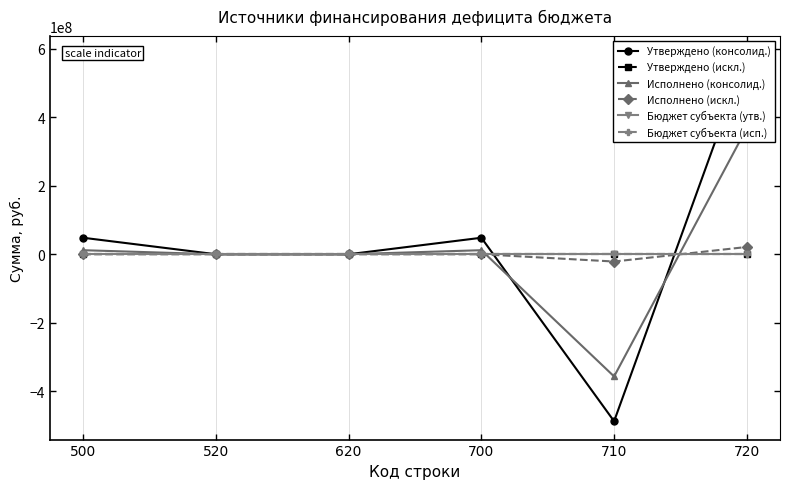

Reading right to left, extract all data points from this chart.

Утверждено (консолид.): 583649875.0	-487655836.4	48161623.0	0.0	0.0	48161623.0
Утверждено (искл.): 0.0	0.0	0.0	0.0	0.0	0.0
Исполнено (консолид.): 368687225.7	-356863168.9	11824056.9	0.0	0.0	11824056.9
Исполнено (искл.): 21261704.6	-21261704.6	0.0	0.0	0.0	0.0
Бюджет субъекта (утв.): 0.0	0.0	0.0	0.0	0.0	0.0
Бюджет субъекта (исп.): 0.0	0.0	0.0	0.0	0.0	0.0